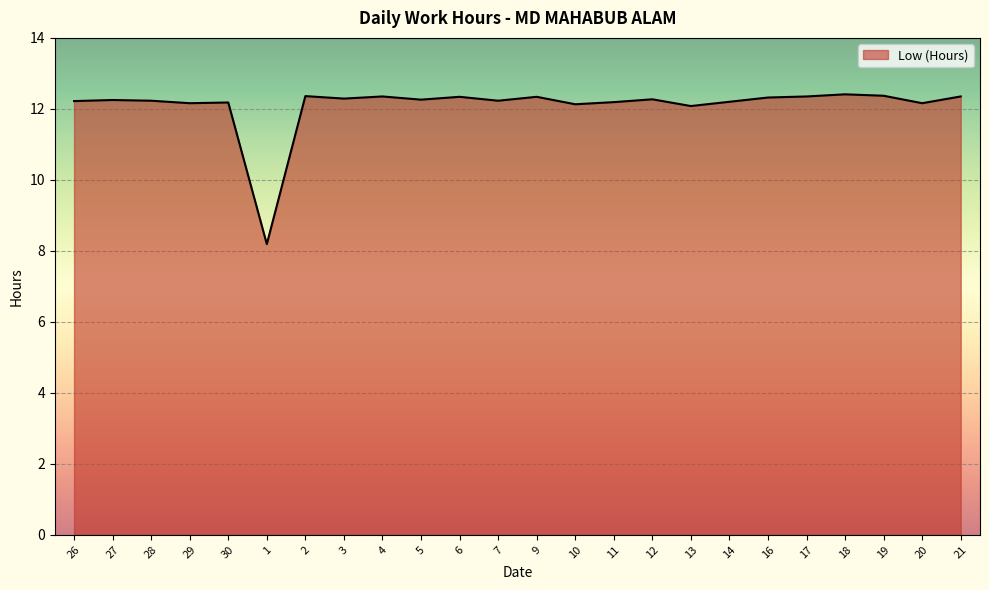

Which has a higher value, 1 or 27?

27